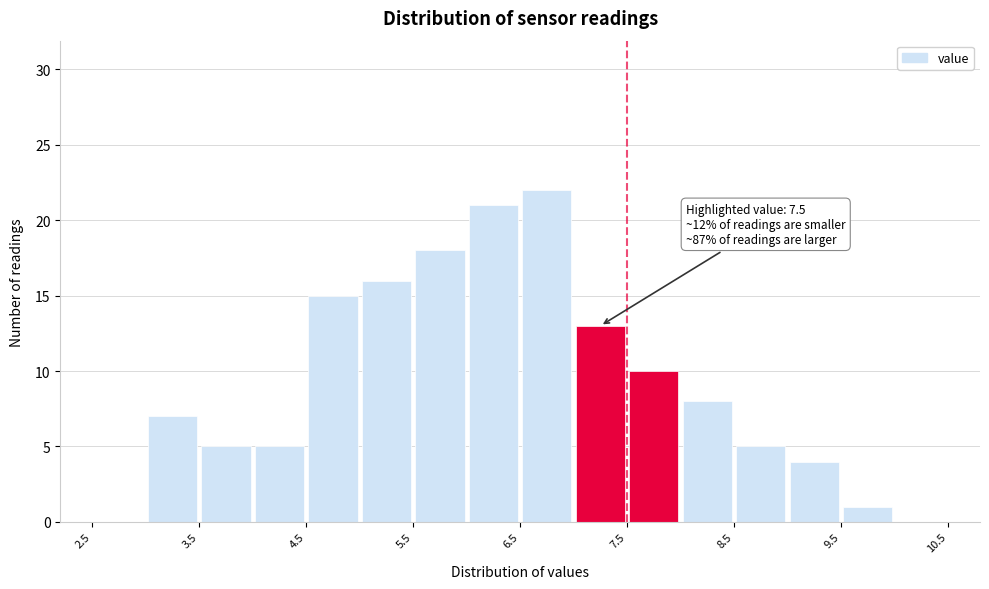

Which range on the x-axis has the tallest bar?

6.5 to 7.0